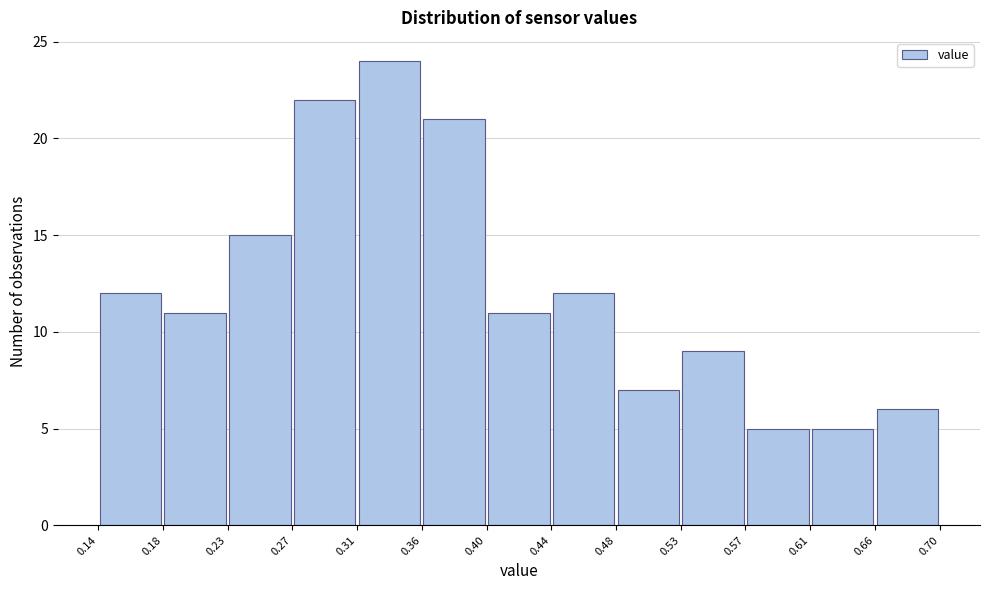

How tall is the bar that spans 0.40 to 0.44 on the x-axis? The values are not printed on the chart, so give them approximately, as read against the axis.

11